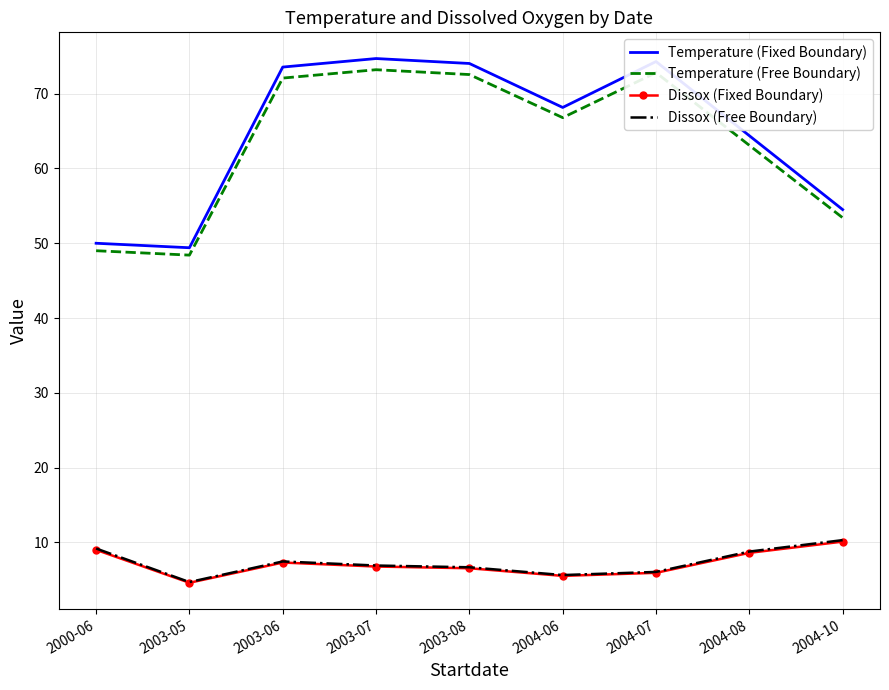

Which series changed the most between 2003-05 and 2003-08?

Temperature (Fixed Boundary)